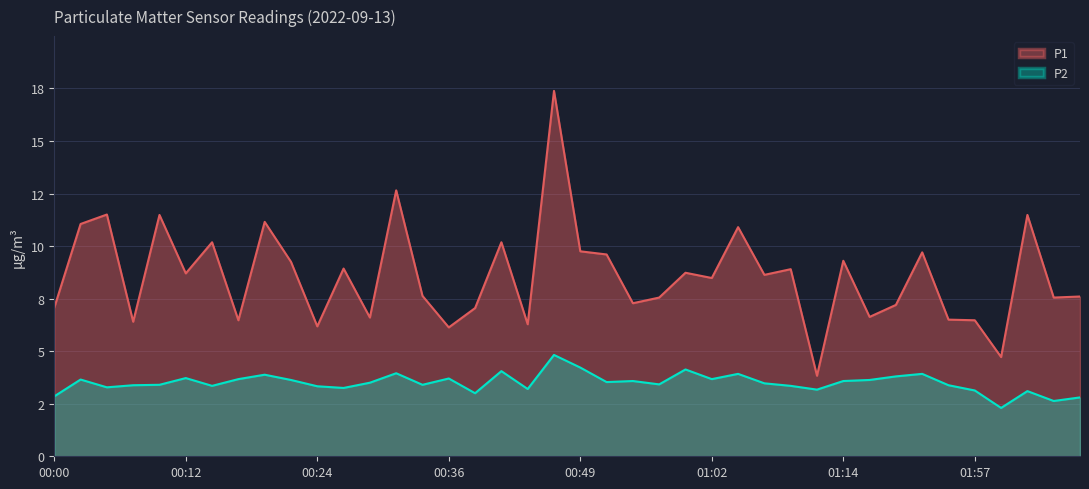

Reading left to right, list all the values displayed in this chart.

P1: 00:00=7.1	00:02=11.1	00:05=11.5	00:07=6.4	00:10=11.5	00:12=8.7	00:14=10.2	00:17=6.5	00:19=11.2	00:22=9.2	00:24=6.2	00:27=8.9	00:29=6.6	00:31=12.7	00:34=7.6	00:36=6.1	00:39=7.0	00:41=10.2	00:44=6.3	00:47=17.4	00:49=9.8	00:52=9.6	00:54=7.3	00:57=7.5	00:59=8.7	01:02=8.5	01:04=10.9	01:07=8.6	01:09=8.9	01:12=3.8	01:14=9.3	01:17=6.6	01:19=7.2	01:27=9.7	01:54=6.5	01:57=6.5	02:00=4.7	02:07=11.5	02:10=7.5	02:13=7.6
P2: 00:00=2.9	00:02=3.6	00:05=3.3	00:07=3.4	00:10=3.4	00:12=3.7	00:14=3.4	00:17=3.7	00:19=3.9	00:22=3.6	00:24=3.3	00:27=3.2	00:29=3.5	00:31=4.0	00:34=3.4	00:36=3.7	00:39=3.0	00:41=4.0	00:44=3.2	00:47=4.8	00:49=4.2	00:52=3.5	00:54=3.6	00:57=3.4	00:59=4.1	01:02=3.7	01:04=3.9	01:07=3.5	01:09=3.4	01:12=3.2	01:14=3.6	01:17=3.6	01:19=3.8	01:27=3.9	01:54=3.4	01:57=3.1	02:00=2.3	02:07=3.1	02:10=2.6	02:13=2.8